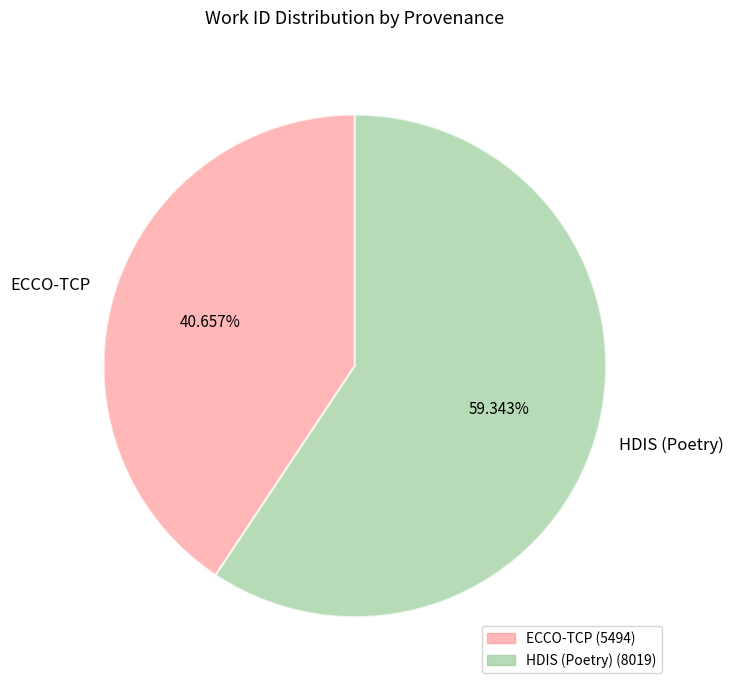

Which slice is the largest?

HDIS (Poetry)